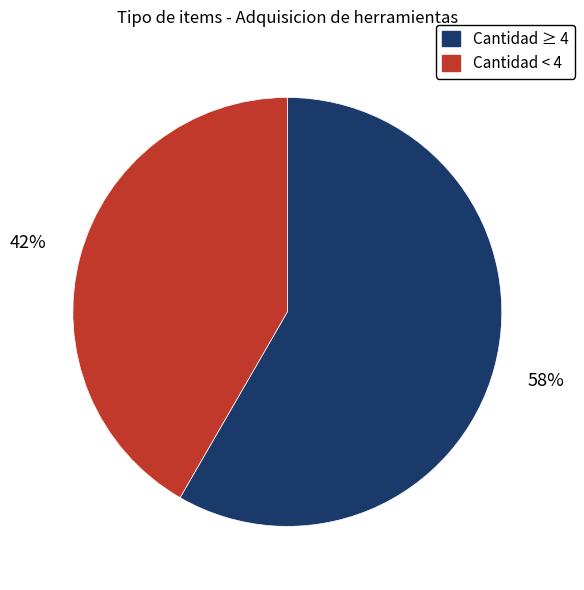

To the nearest percent, what is the average slice percentage?

50%